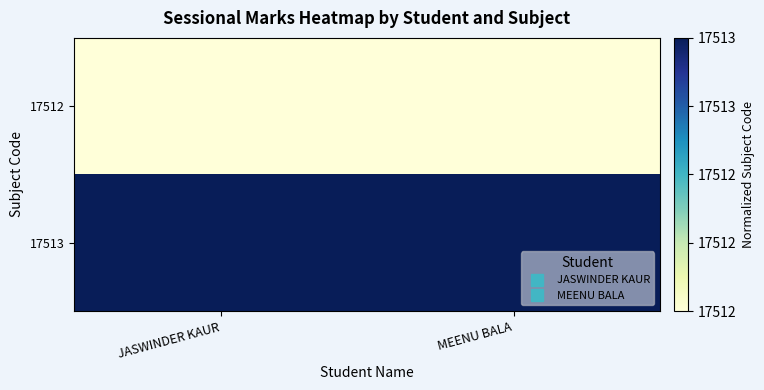

Rank the series by their average value, from highest to lowest.

17513, 17512